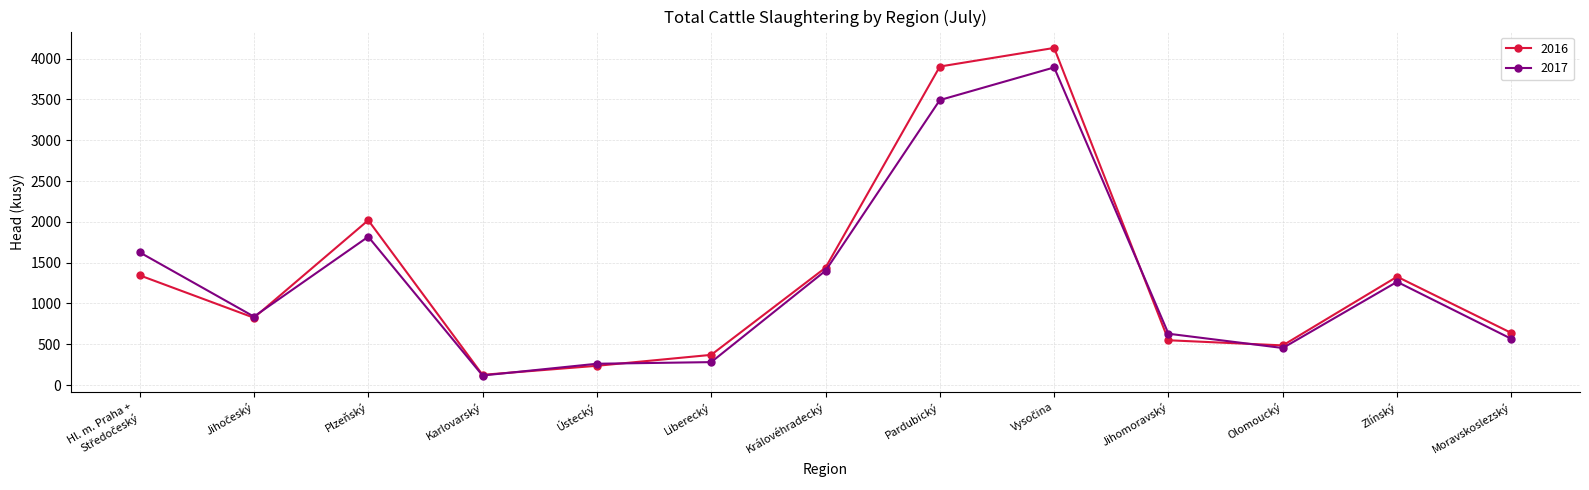

Is it true that 2016 equals 236 at Ústecký?

True